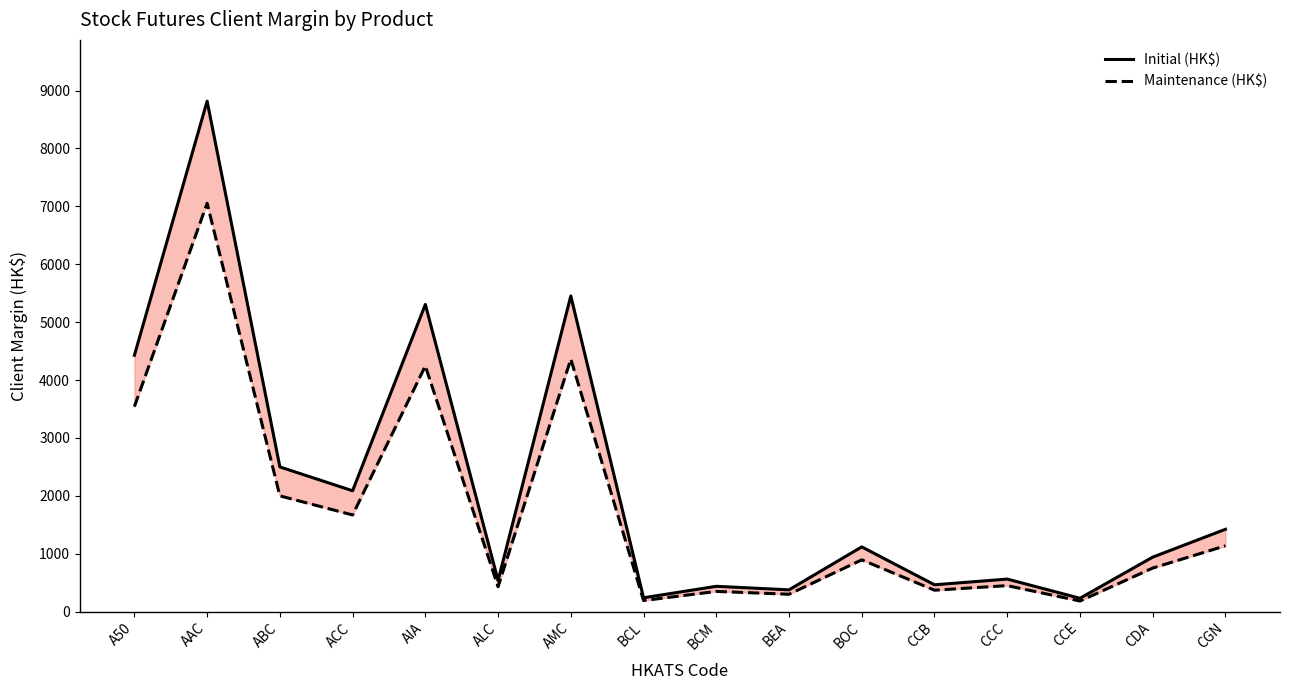

What is the label of the 1st point from the left?

A50